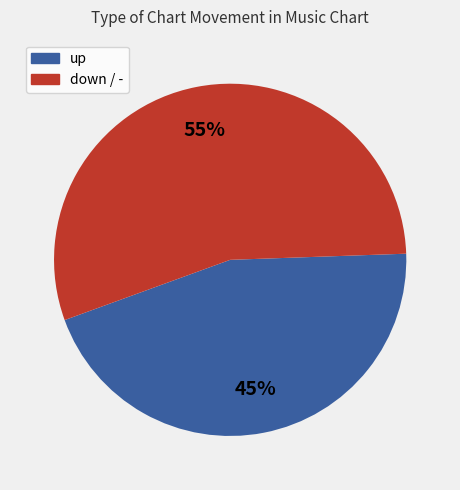

Does any single category account for the majority?

Yes